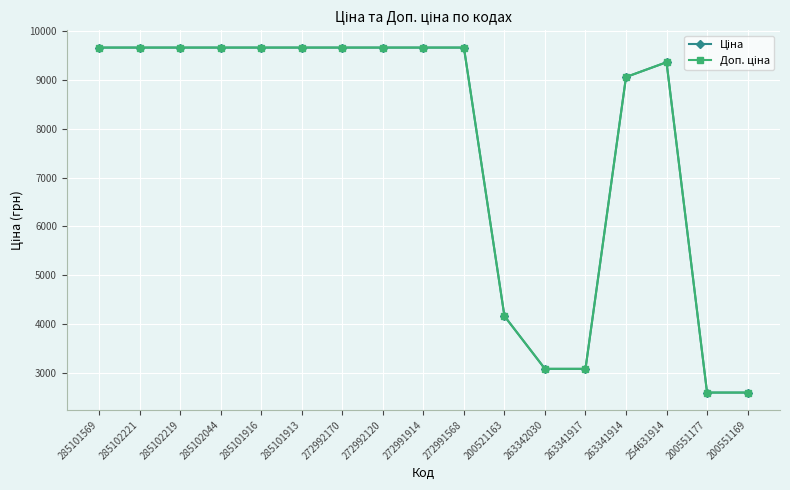

What is the total value across all series at 200551177?

5189.6